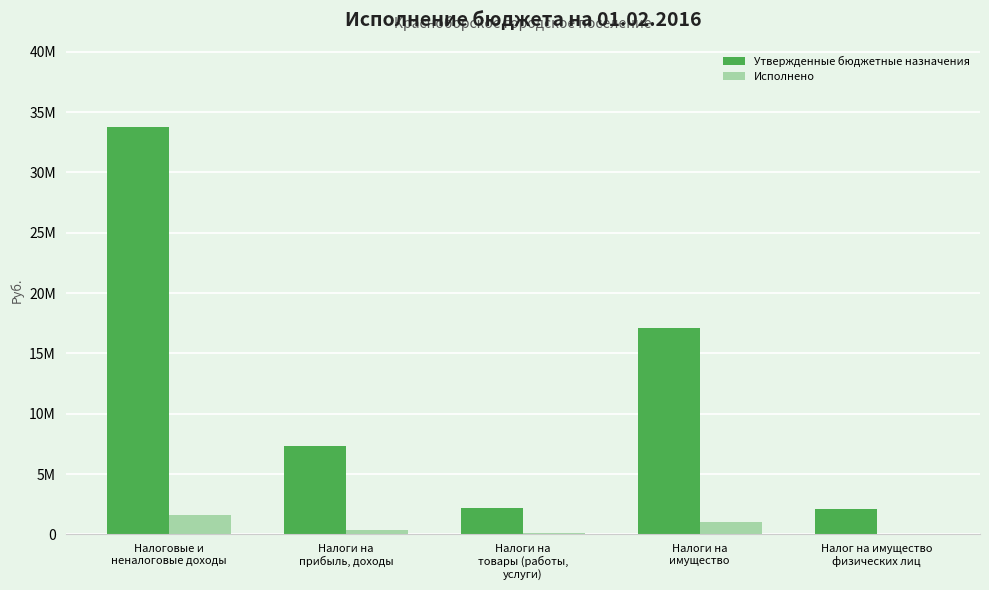

Are the bars grouped side by side (vs. stacked)?

Yes